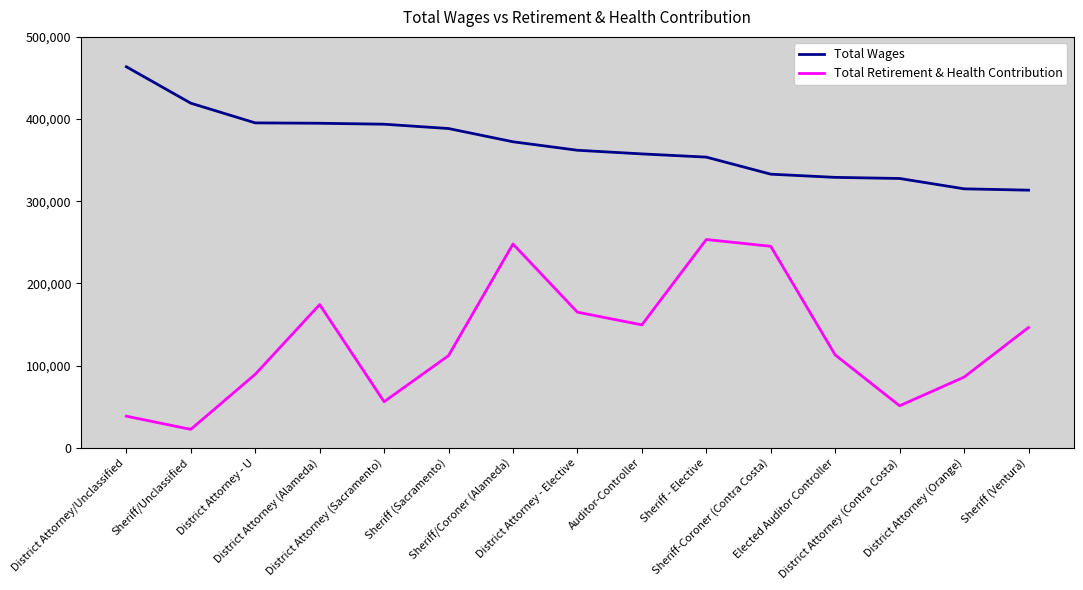

The value of Total Retirement & Health Contribution at District Attorney (Alameda) is 174222. True or false?

True